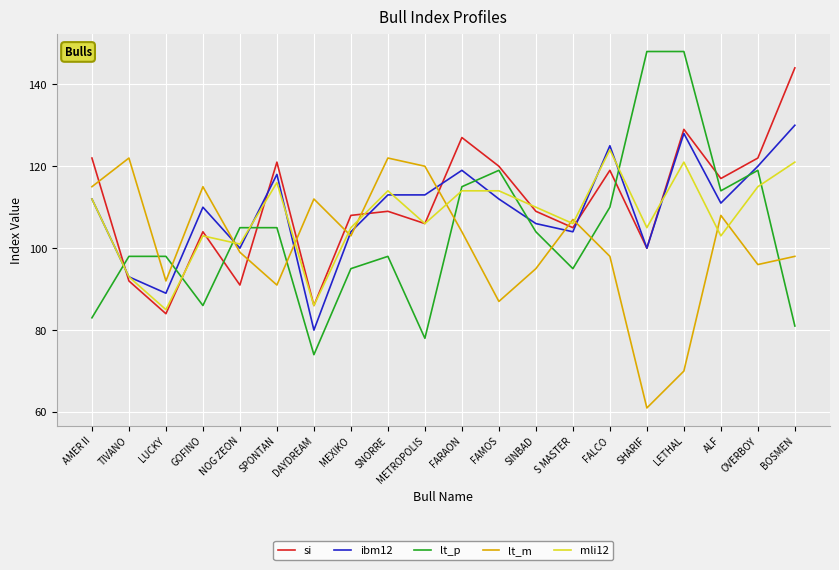

How many interior local peaks does the si series have?

6